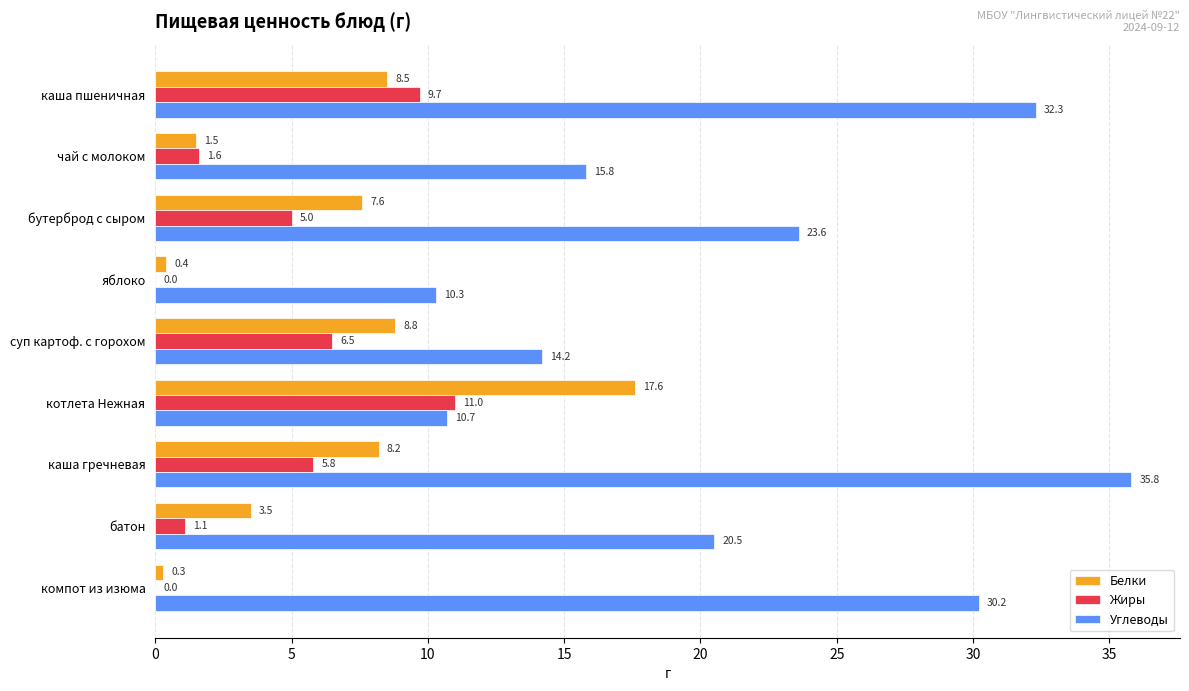

How many values in the Углеводы series exceed 20?

5